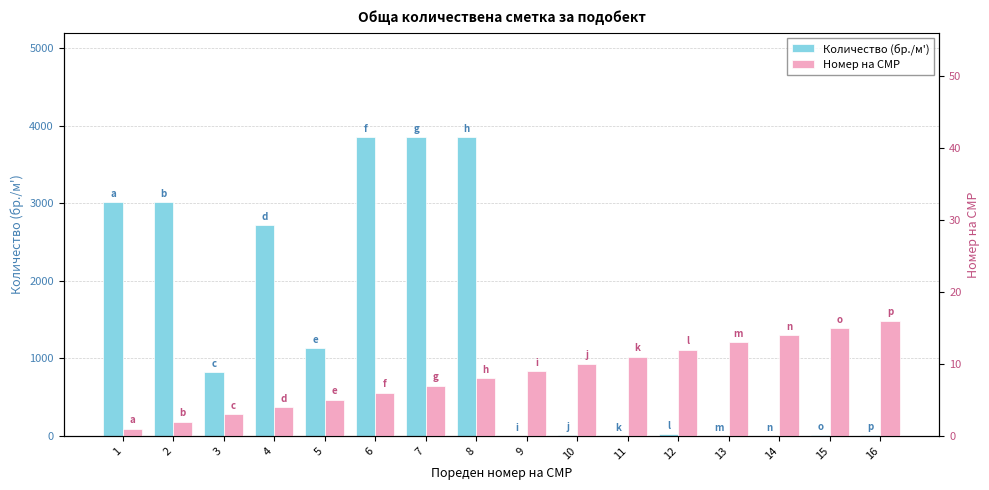

Which series has the largest range (max minus min)?

Количество (бр./м')